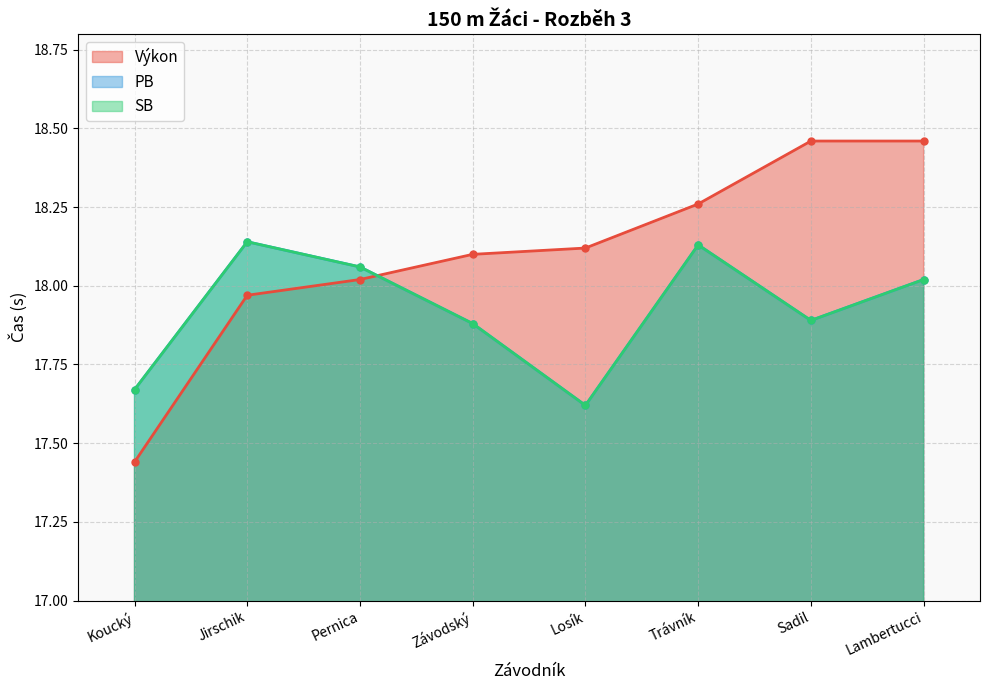

What is the minimum value shown in the chart?

17.4